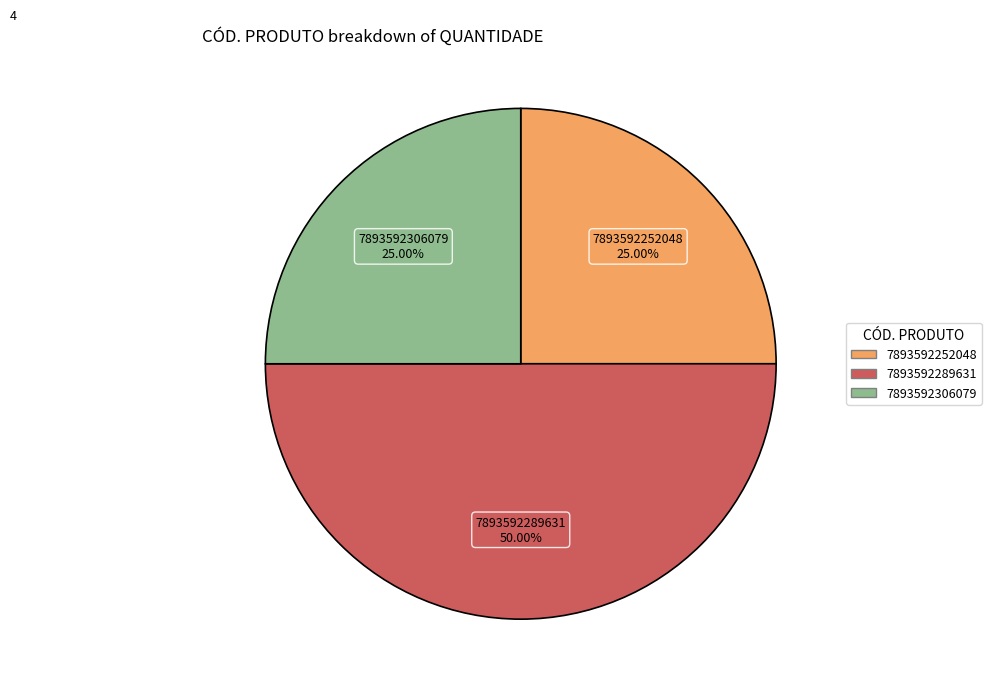

Is 7893592306079 the majority of the pie?

No